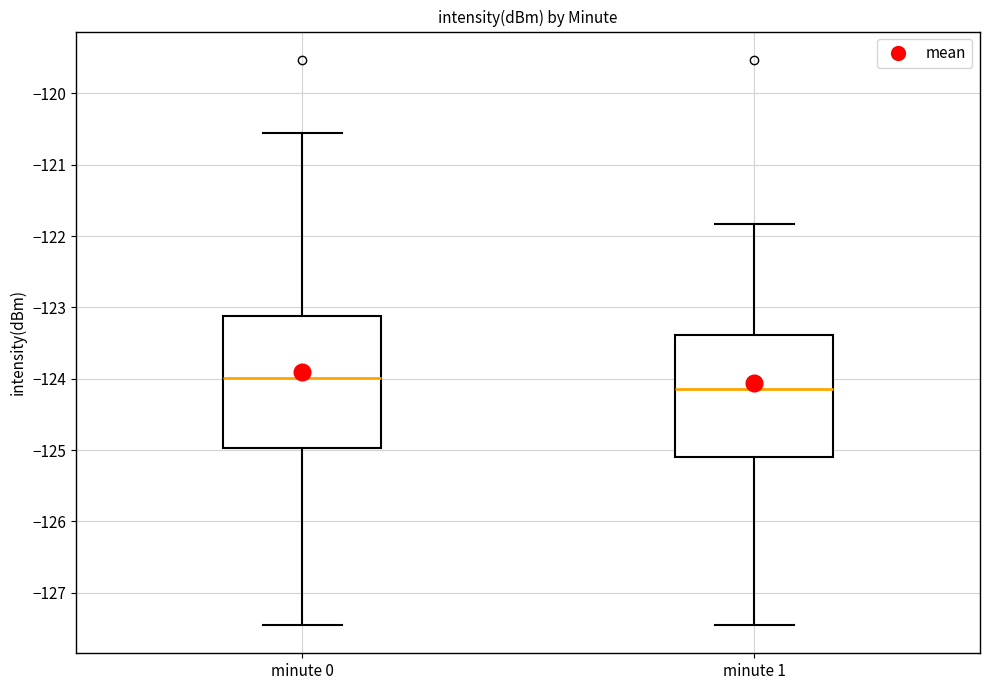

Where is the upper edge of the box for minute 1 on the y-axis? The values are not printed on the chart, so give them approximately, as read against the axis.

-123.4